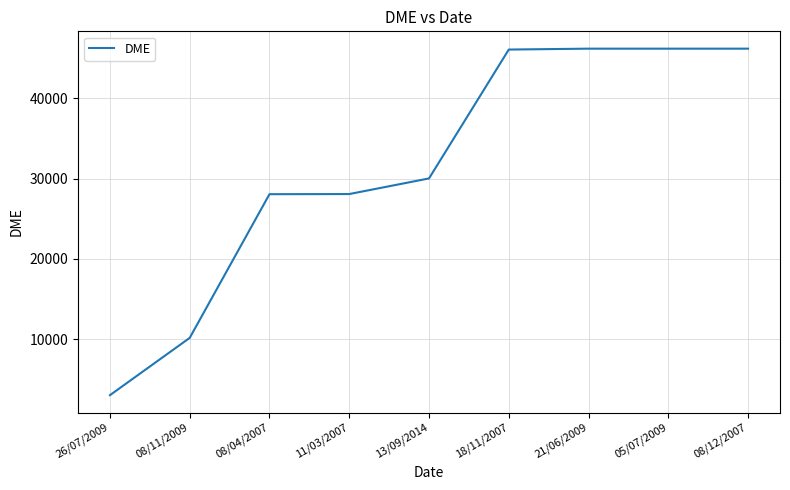

What is the maximum value shown in the chart?

46184